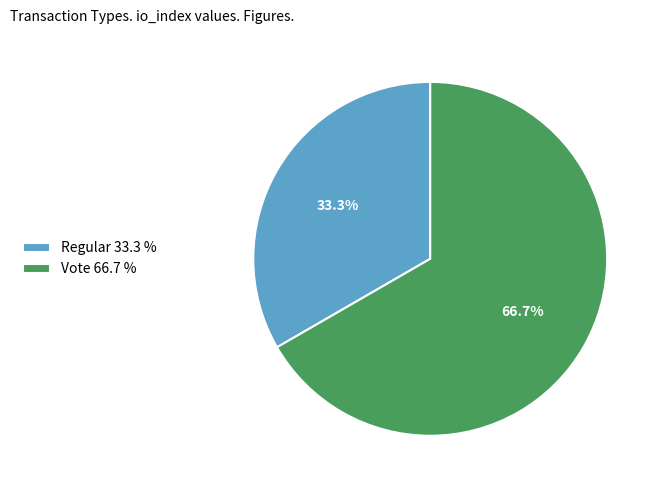

Count the number of slices in the pie.

2